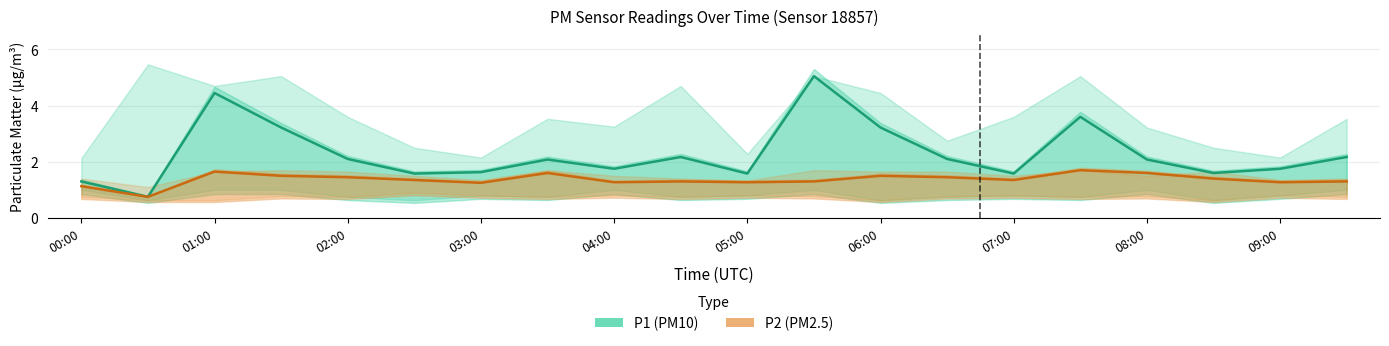

True or false: P1 (PM10) and P2 (PM2.5) cross at least once.

False